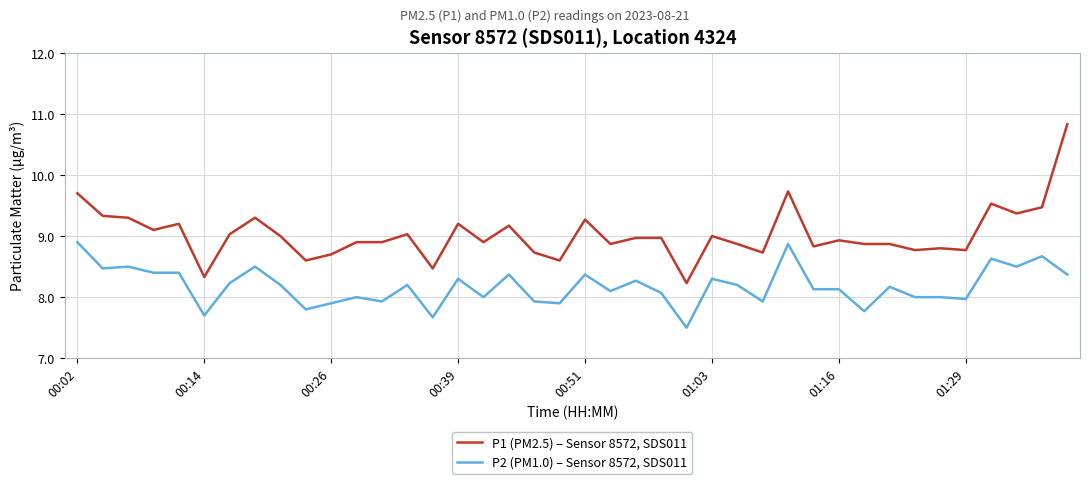

List the series in order of their peak value, lowest first.

P2 (PM1.0) – Sensor 8572, SDS011, P1 (PM2.5) – Sensor 8572, SDS011